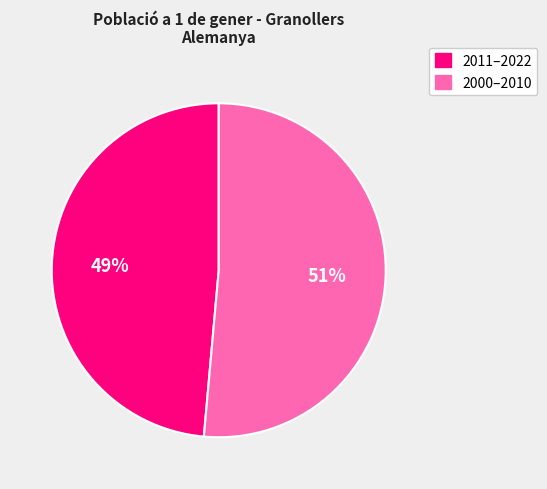

To the nearest percent, what is the average slice percentage?

50%